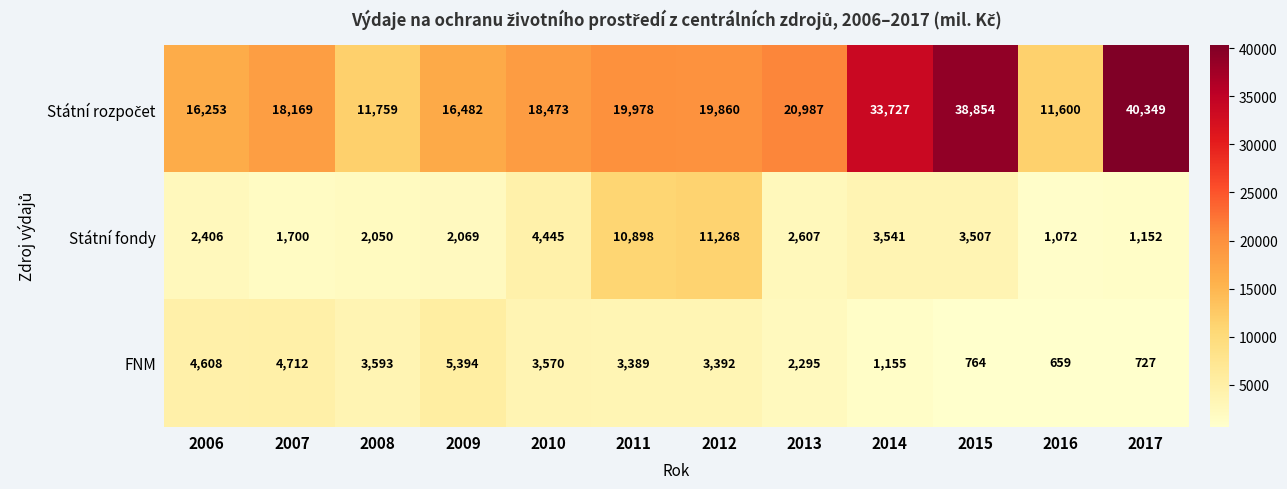

How many series are shown in this chart?

3